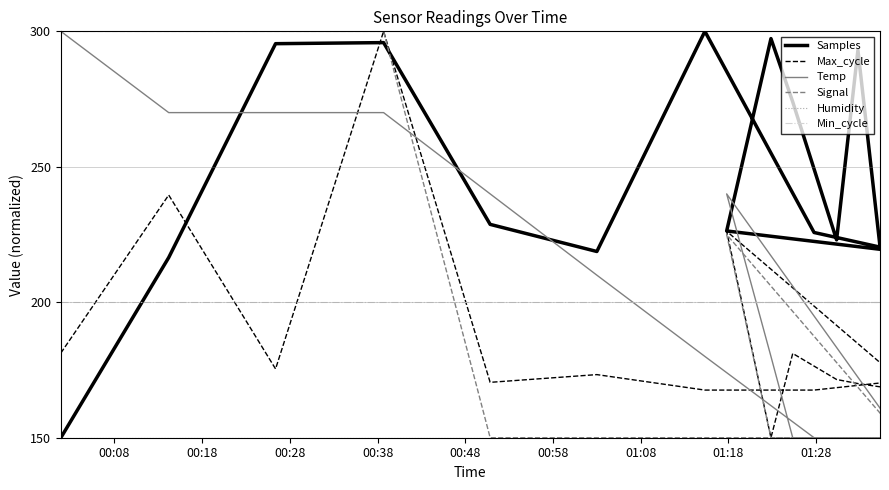

What is the label of the 8th point from the left?

01:18